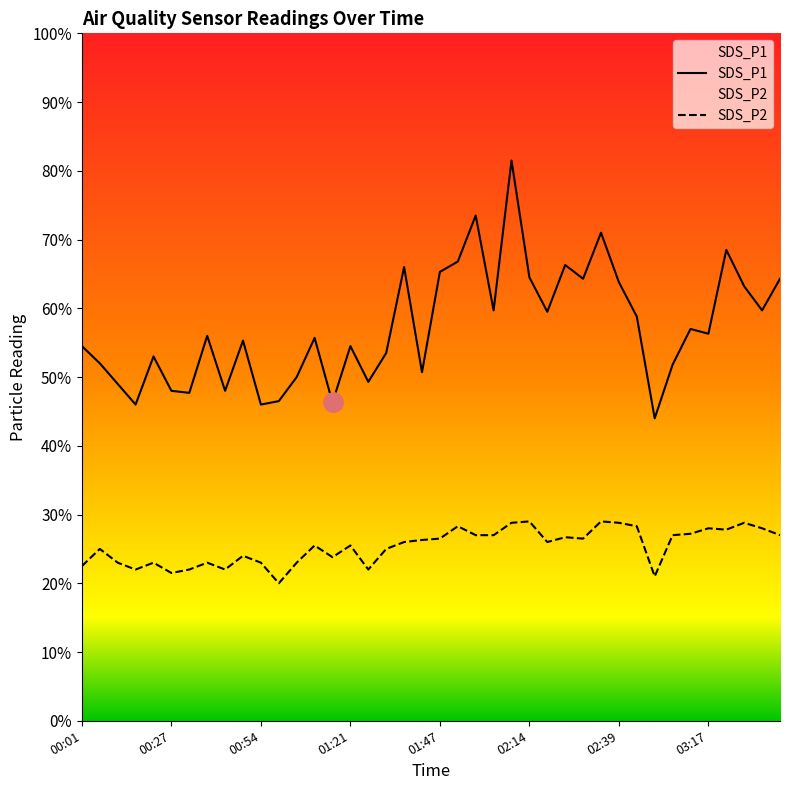

What is the label of the 10th point from the left?

00:49